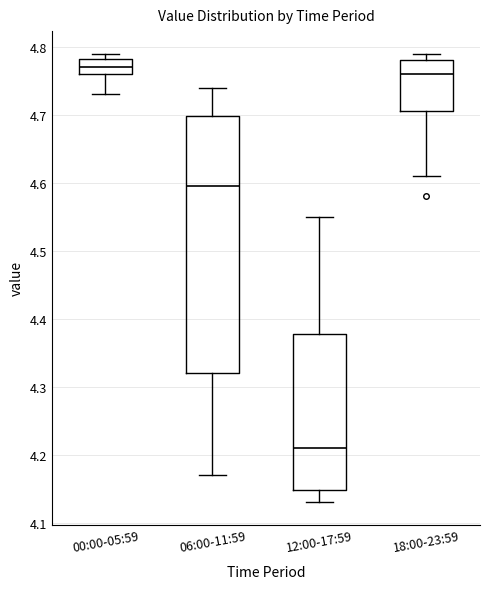

Which box's median line is the lowest?

12:00-17:59